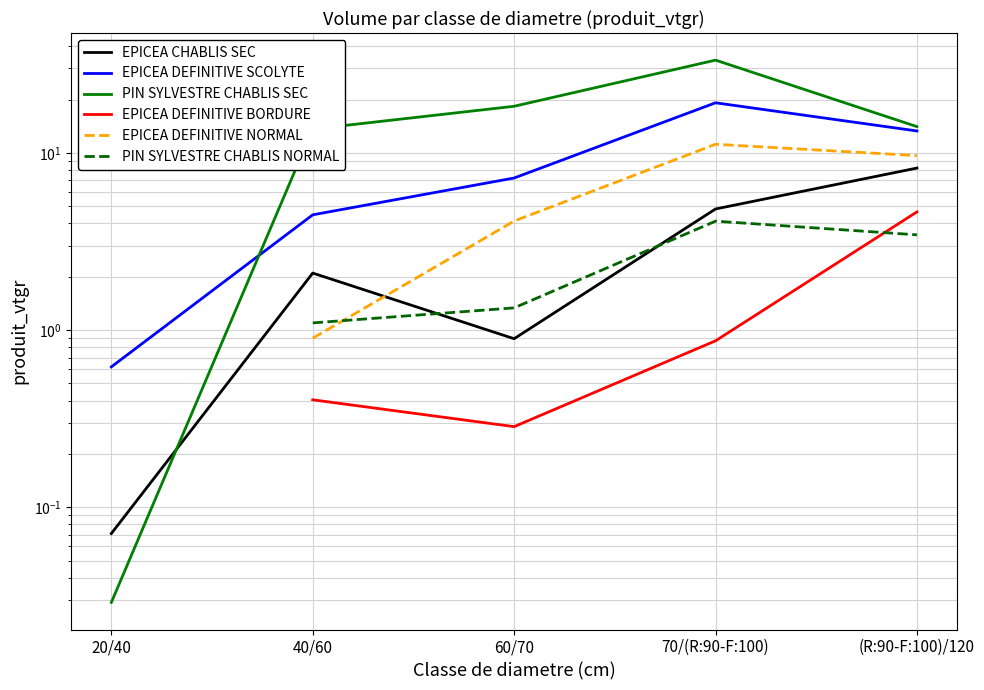

Which series has the largest total across all categories?

PIN SYLVESTRE CHABLIS SEC